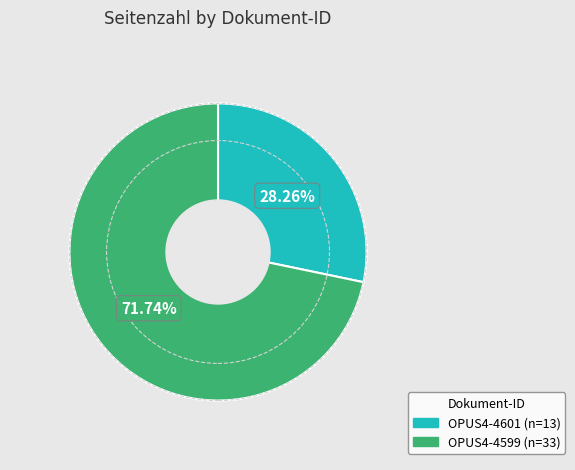

How much of the chart is everything except OPUS4-4601?

71.7%